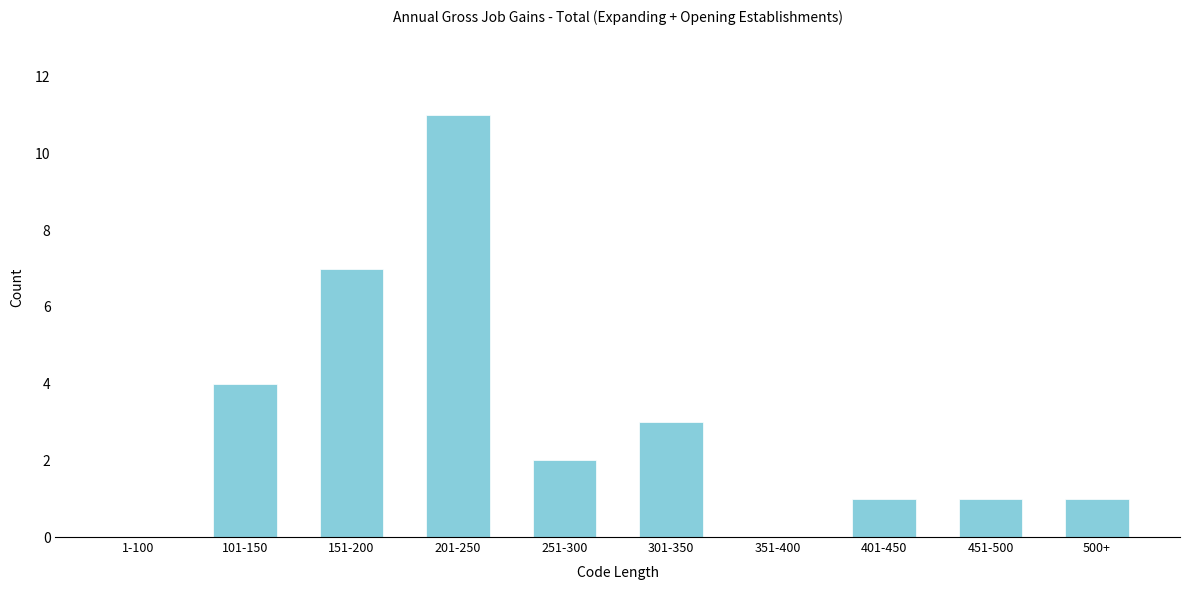

Reading left to right, extract all data points from this chart.

1-100=0	101-150=4	151-200=7	201-250=11	251-300=2	301-350=3	351-400=0	401-450=1	451-500=1	500+=1